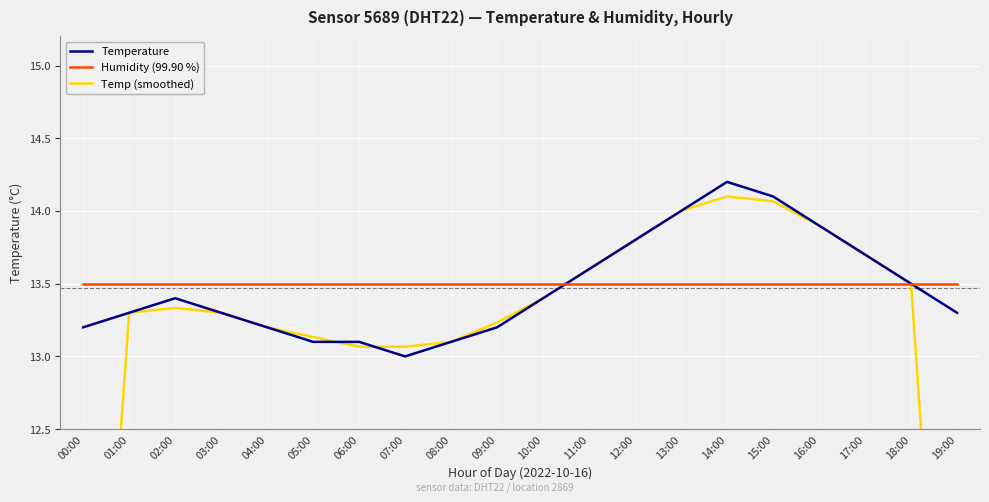

Is it true that Humidity (99.90 %) equals 4.8 at 15:00?

False